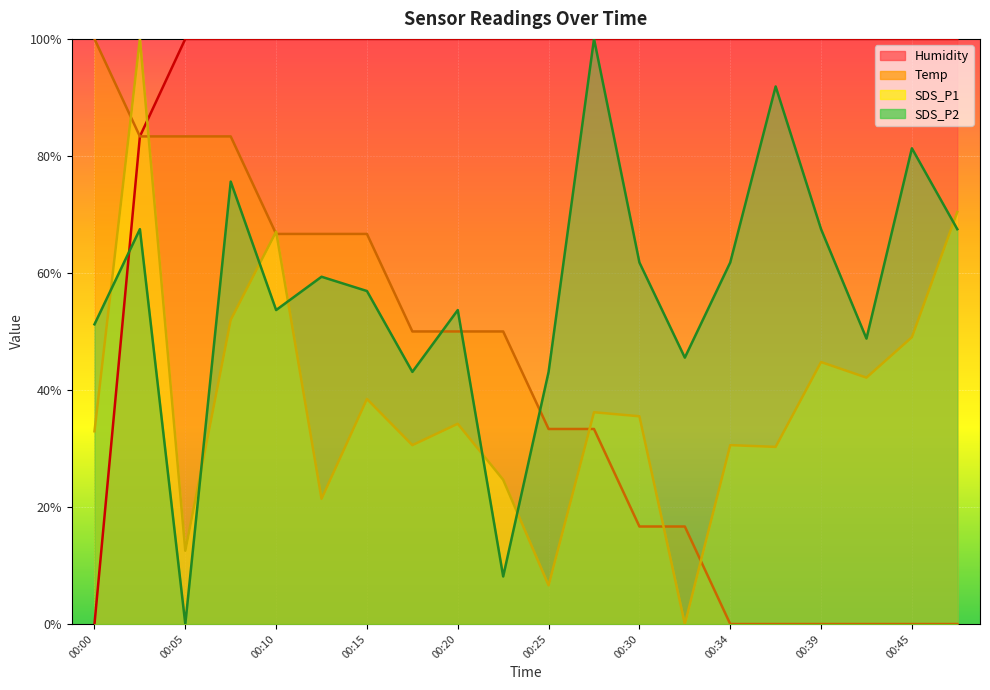

How many categories are shown in the chart?

20